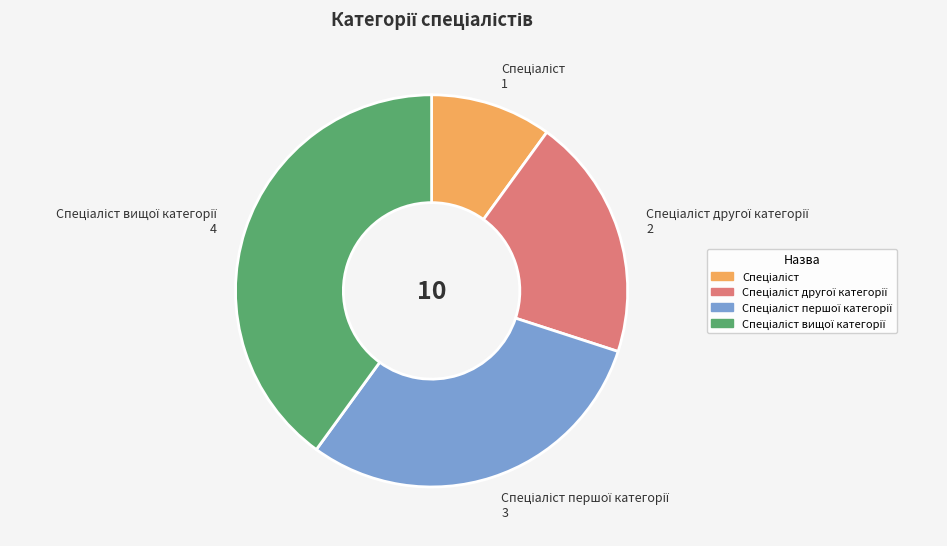

Is there any slice that represents more than half of the pie?

No